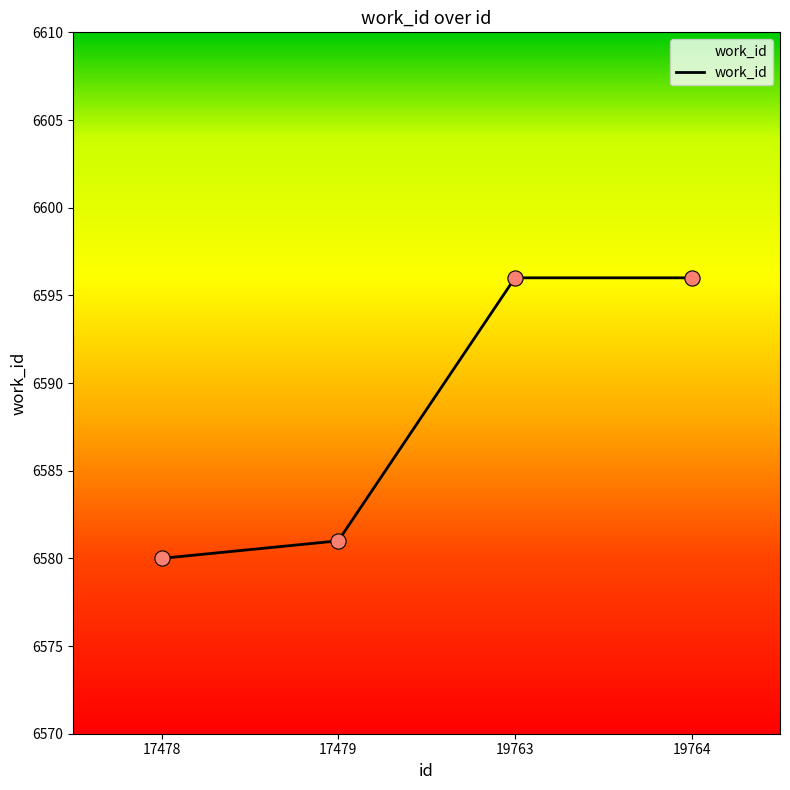

Approximately how many times larger is the value at 19763 compared to 19764?

1.0